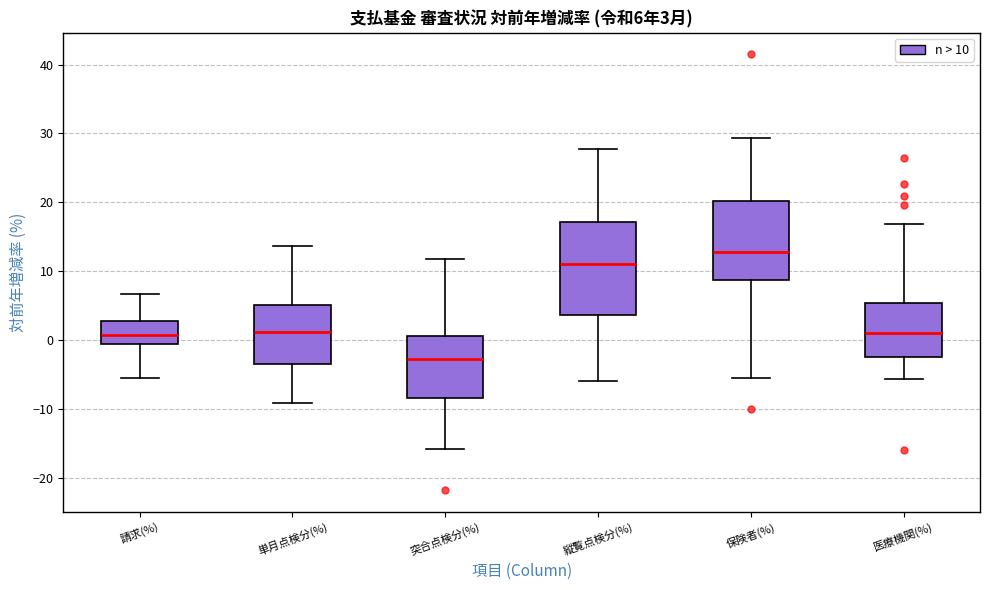

Which box has the lowest median line?

突合点検分(%)